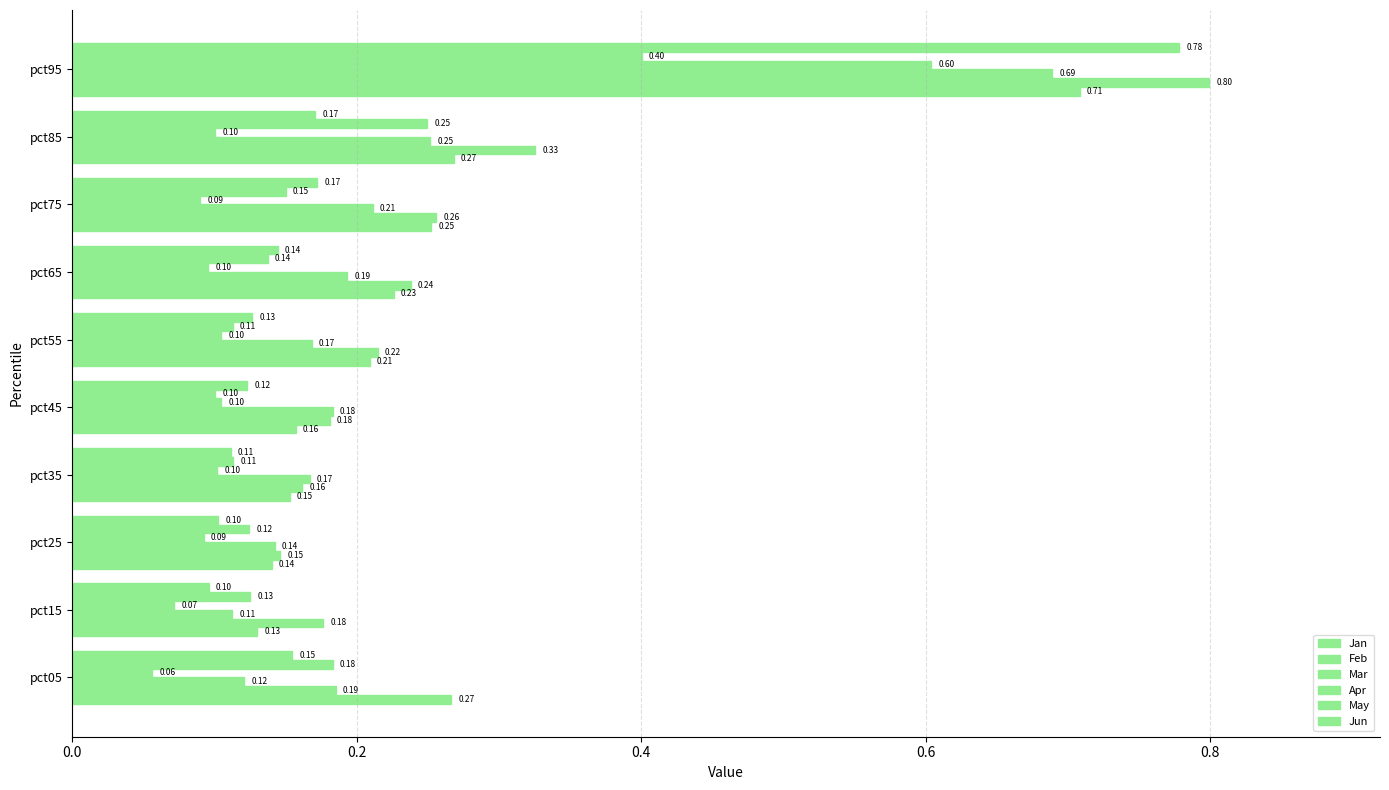

How many categories are shown in the chart?

10